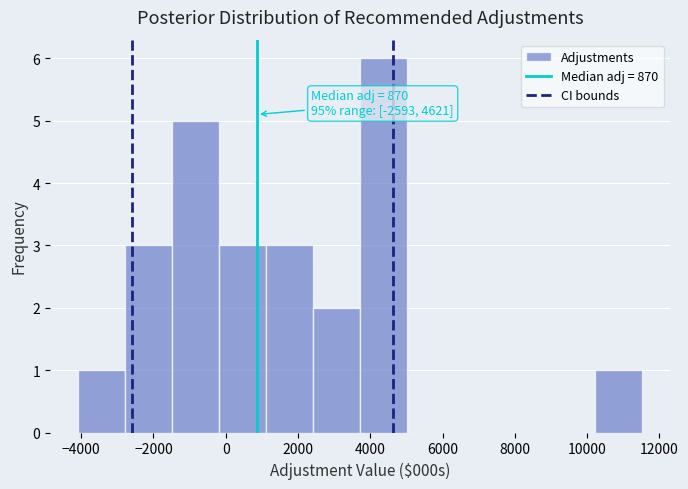

Over which range of the x-axis is the bar tallest?

3800 to 5000